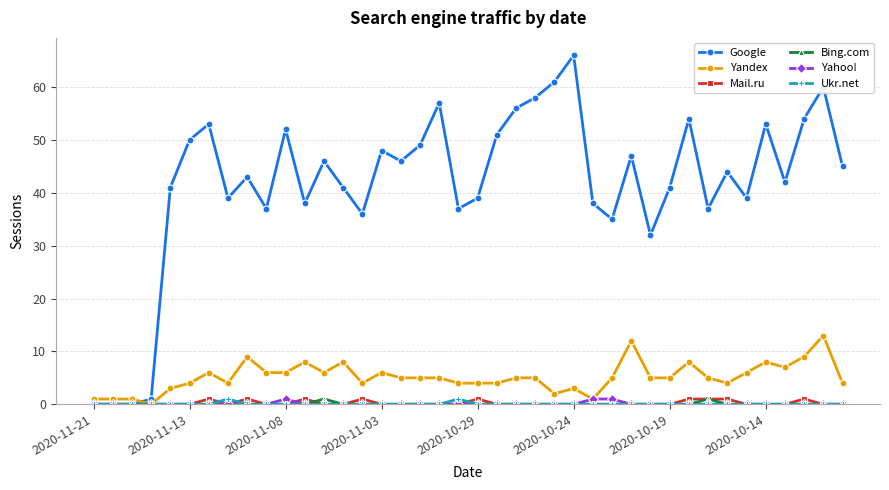

True or false: Yandex has more than 2 points higher than both neighbors.

True